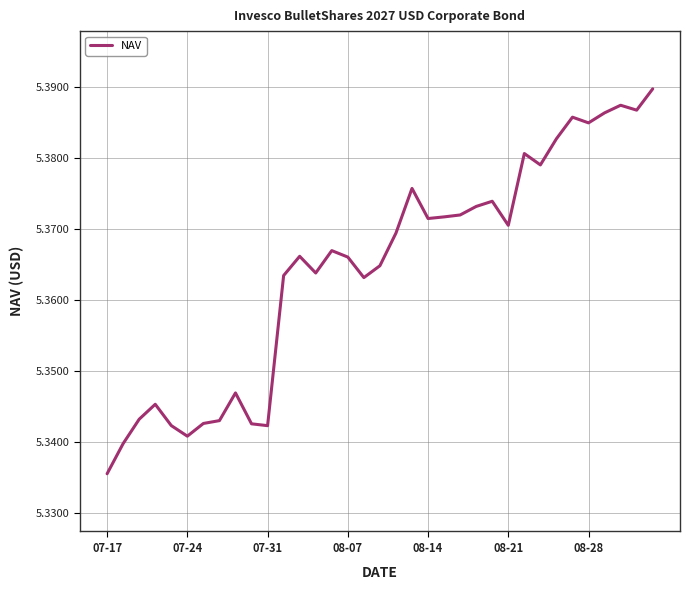

At which category does the chart reach its minimum across all series?

07-17